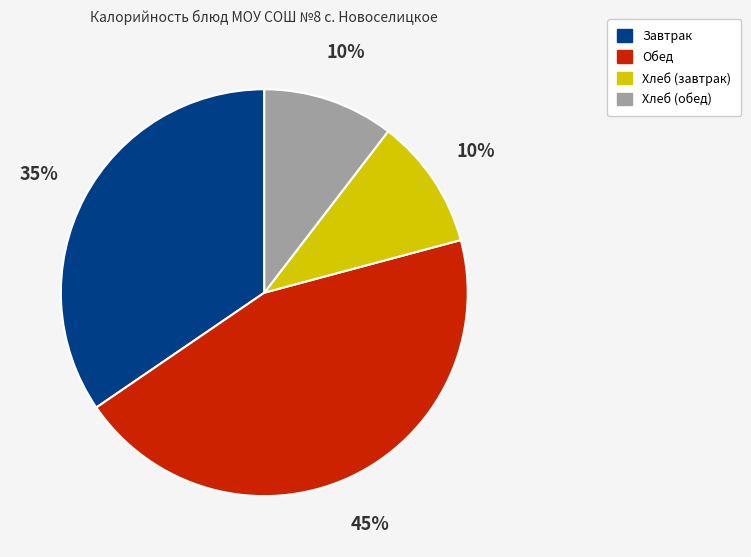

Is there a majority slice in this chart?

No